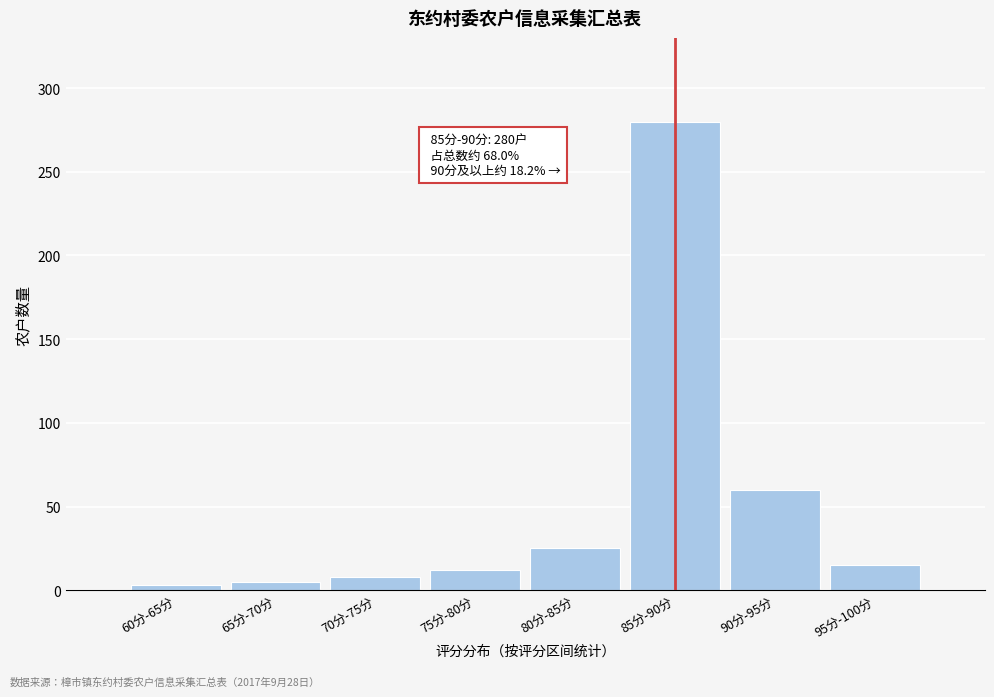

Reading left to right, what are all the values shown in this chart?

60分-65分=3	65分-70分=5	70分-75分=8	75分-80分=12	80分-85分=25	85分-90分=280	90分-95分=60	95分-100分=15